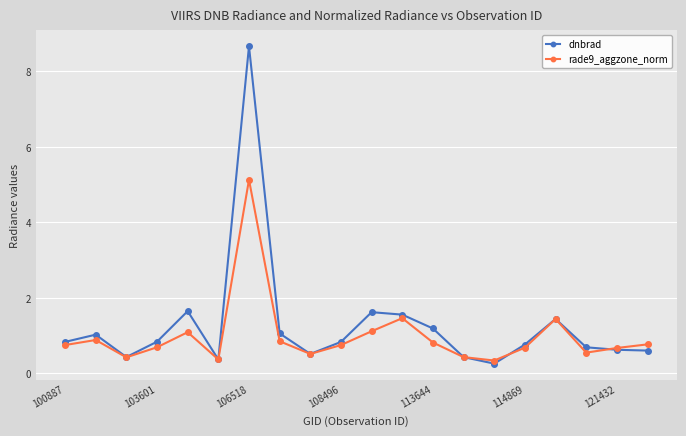

What is the minimum value shown in the chart?

0.3